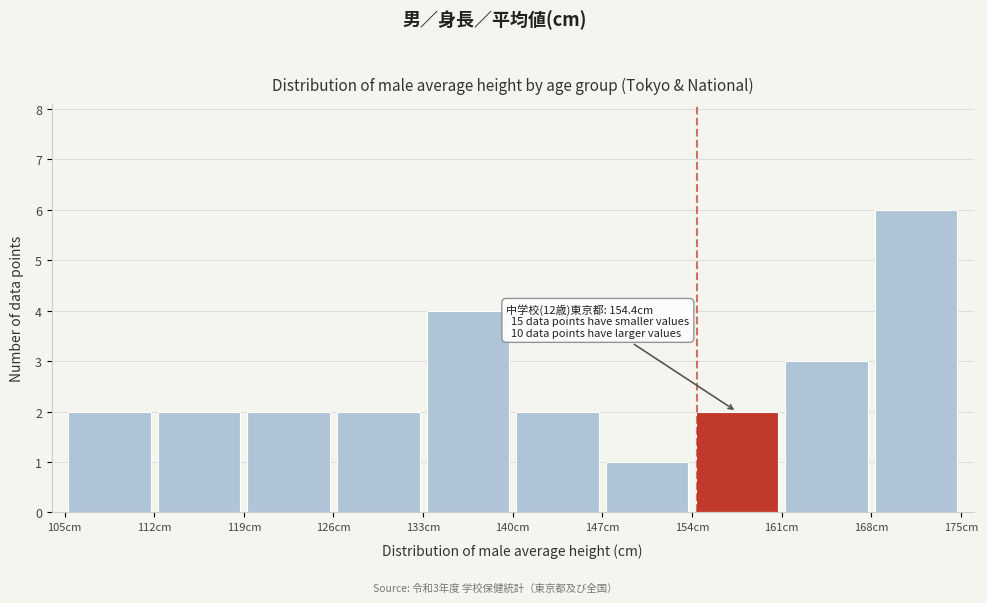

Which range on the x-axis has the tallest bar?

168 to 175